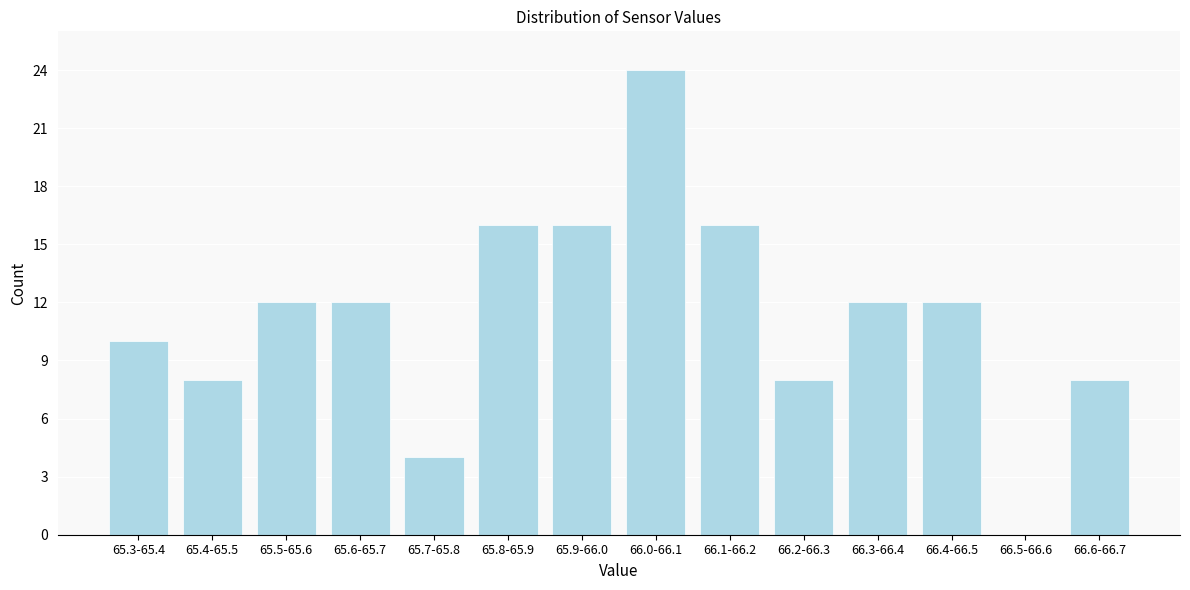

Reading right to left, extract all data points from this chart.

66.6-66.7=8	66.5-66.6=0	66.4-66.5=12	66.3-66.4=12	66.2-66.3=8	66.1-66.2=16	66.0-66.1=24	65.9-66.0=16	65.8-65.9=16	65.7-65.8=4	65.6-65.7=12	65.5-65.6=12	65.4-65.5=8	65.3-65.4=10